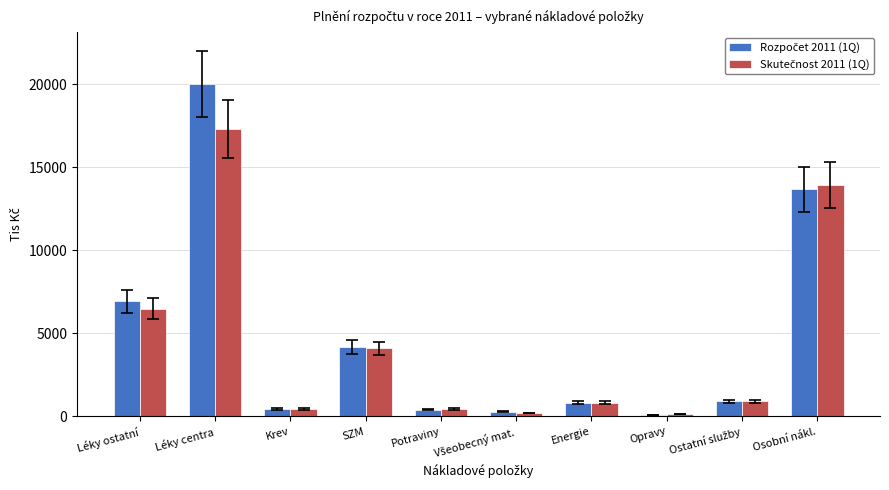

How many bars are there in total?

20